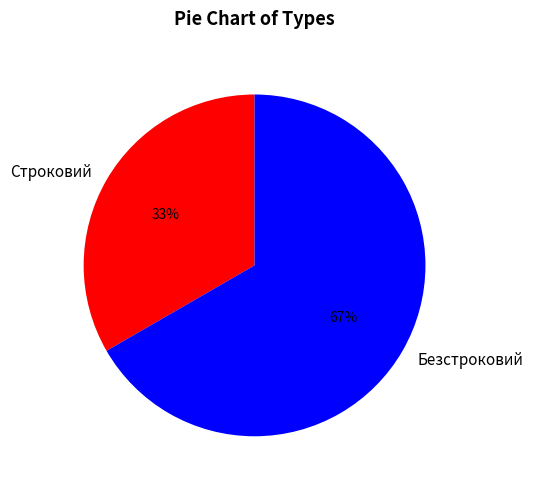

Is it true that Строковий is 33% of the pie?

True